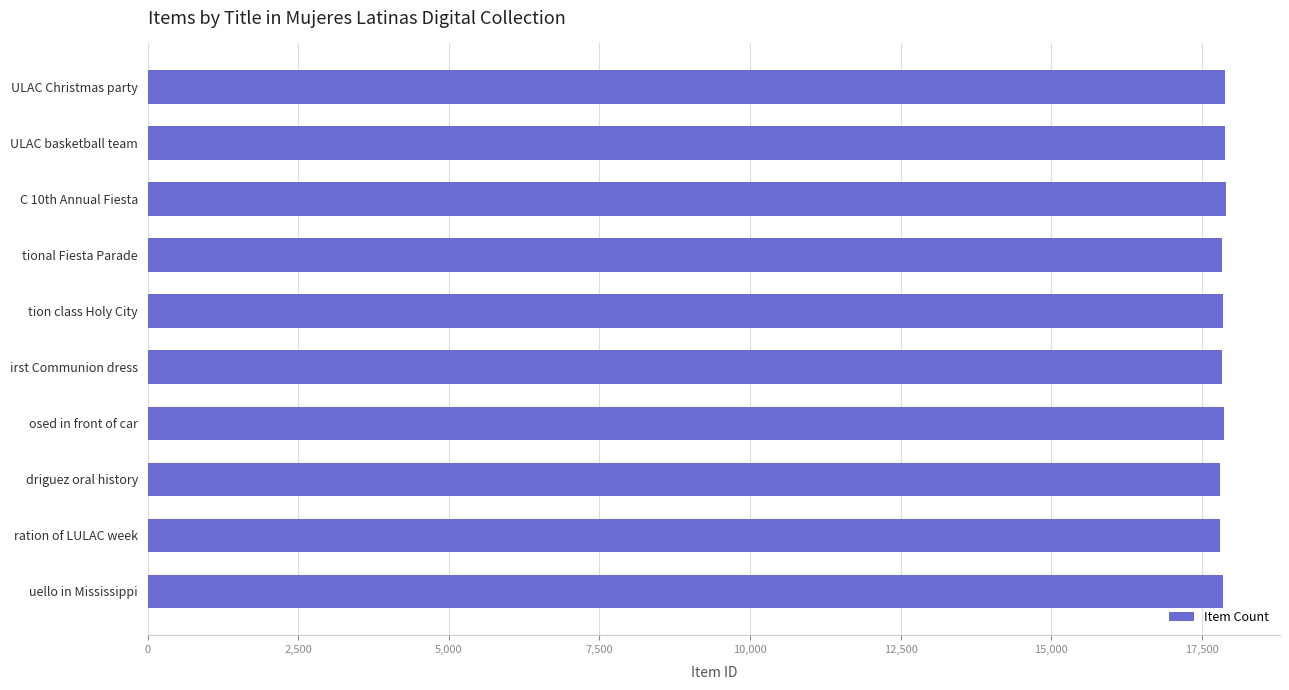

What is the value of the 6th bar from the top?

17843